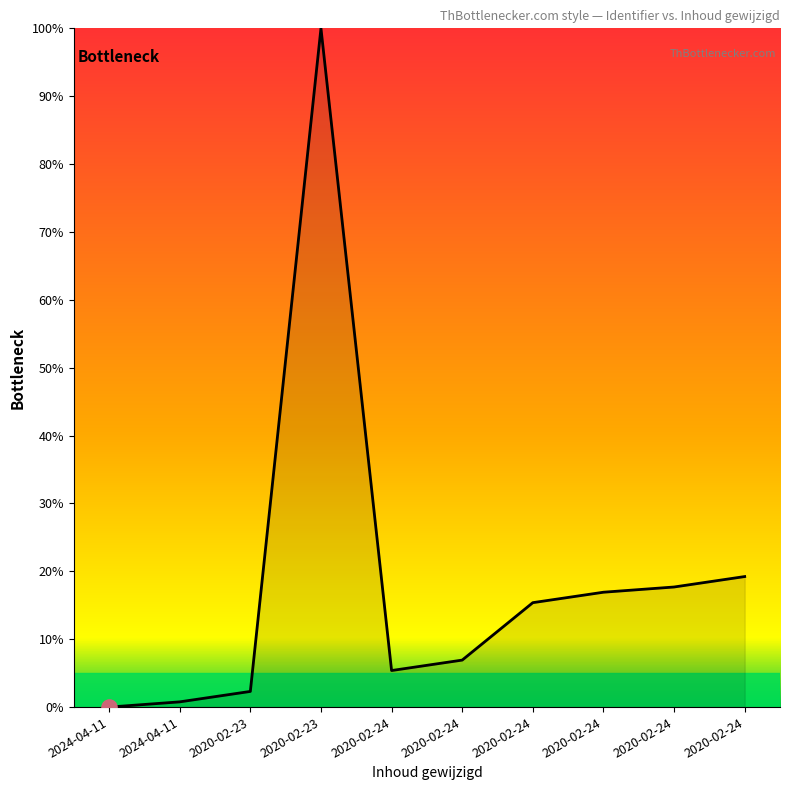

Is this an area chart (filled region under the line)?

Yes